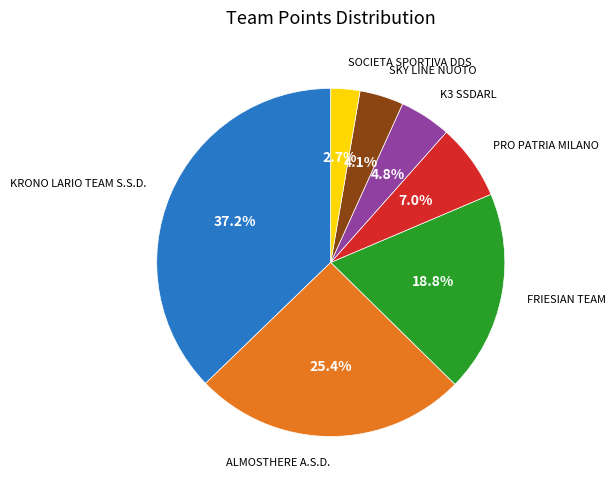

What portion of the pie excludes FRIESIAN TEAM?

81.2%